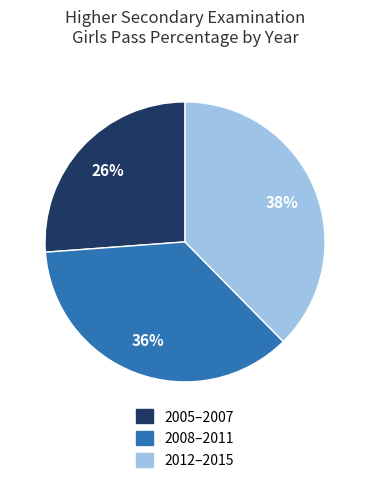

True or false: 2012–2015 accounts for 38% of the total.

True